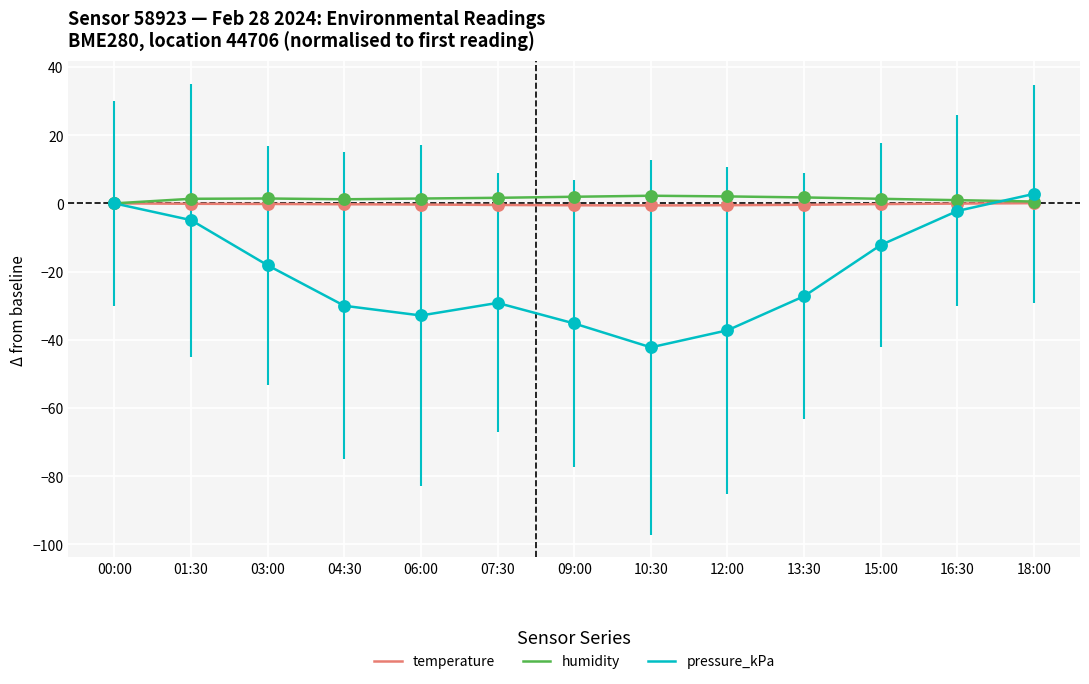

Is the value of humidity at 12:00 greater than the value of pressure_kPa at 03:00?

Yes